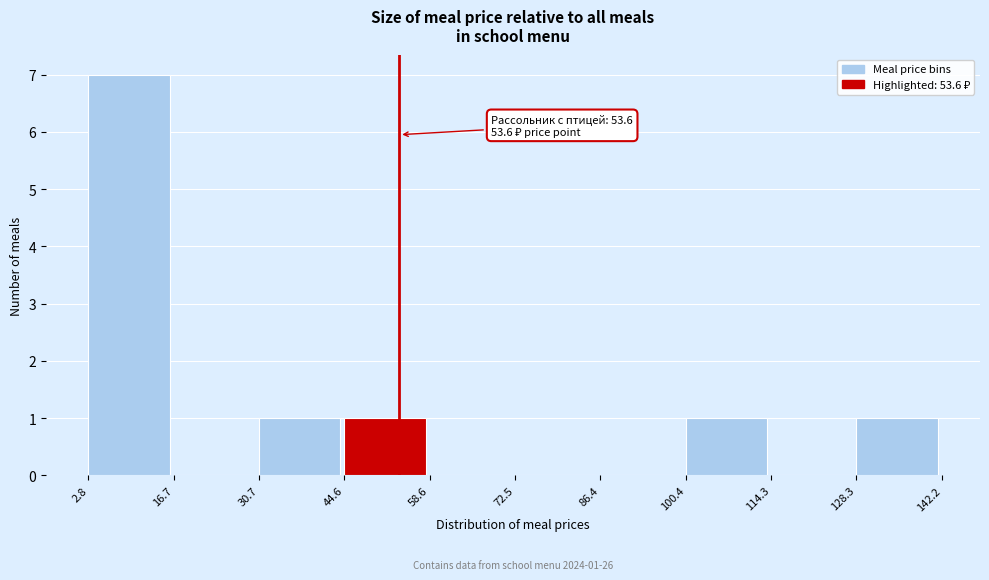

Over which range of the x-axis is the bar tallest?

2.8 to 16.7